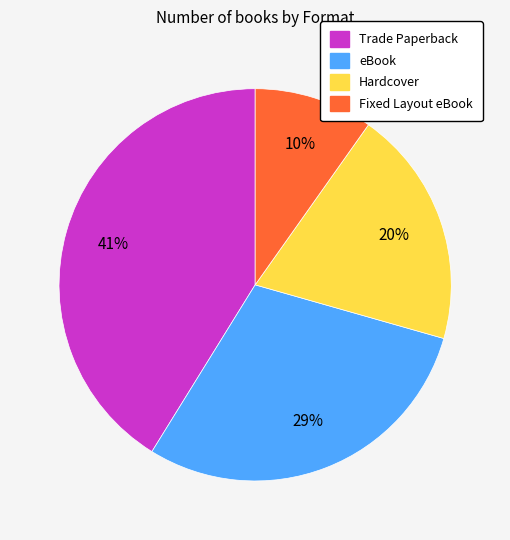

Between eBook and Trade Paperback, which is larger?

Trade Paperback